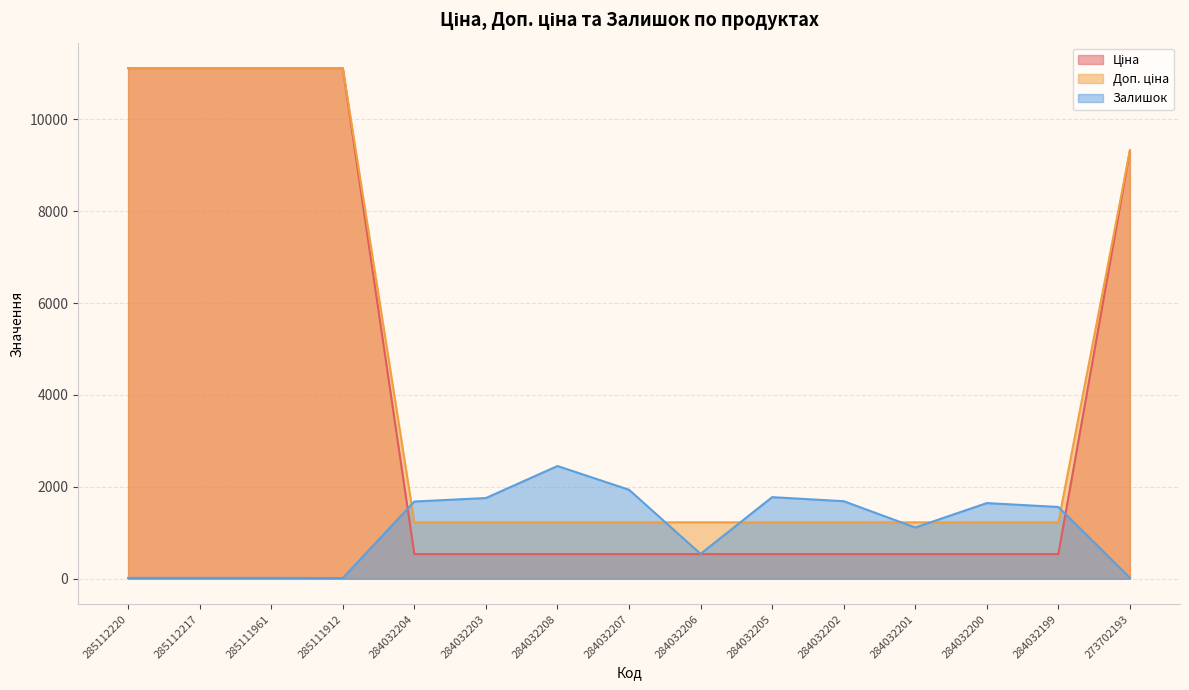

What is the difference between the maximum and minimum values in the Ціна series?

10578.2